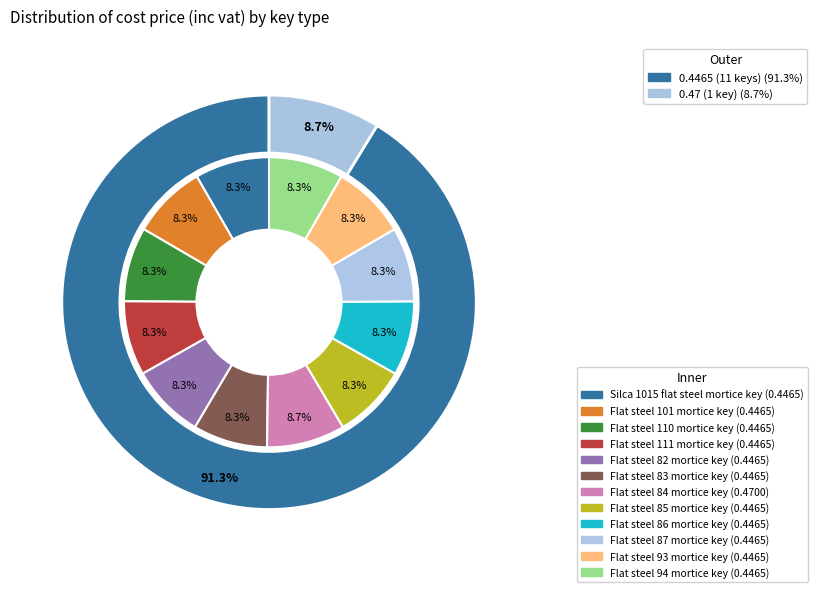

Count the number of slices in the pie.

12